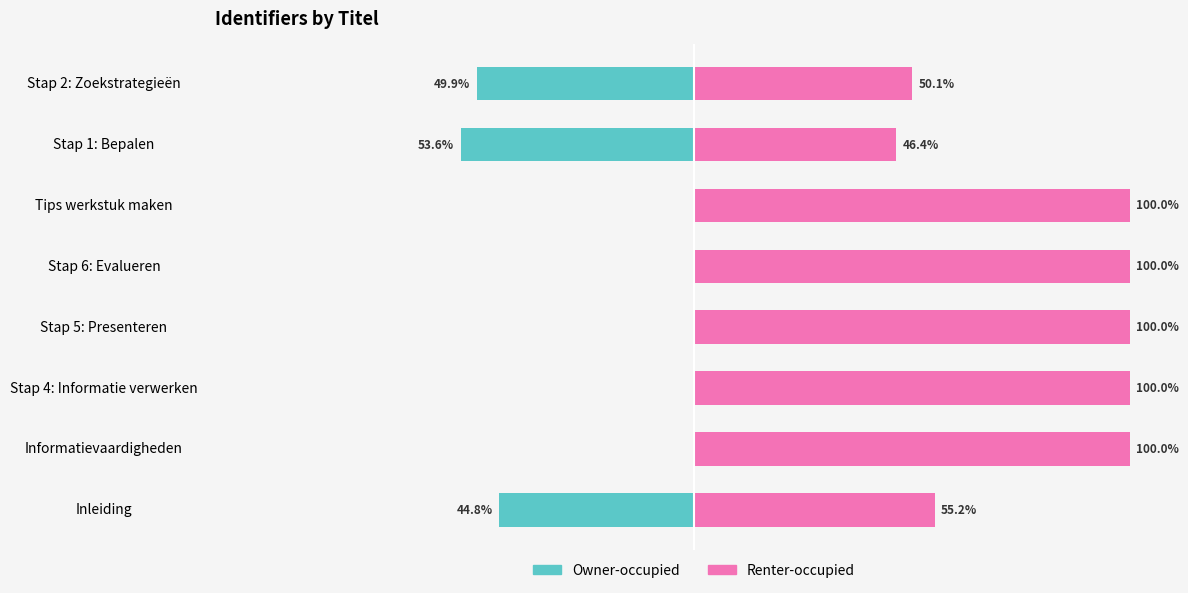

How many bars are there in each group?

2